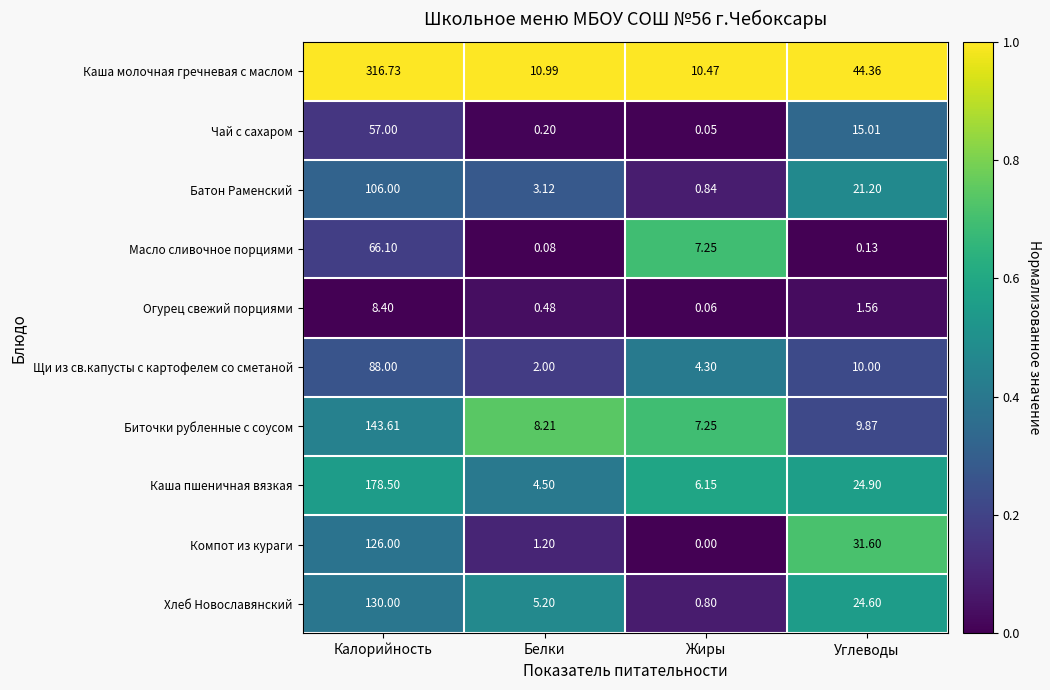

Between Калорийность and Жиры, which series saw the biggest shift?

Каша молочная гречневая с маслом